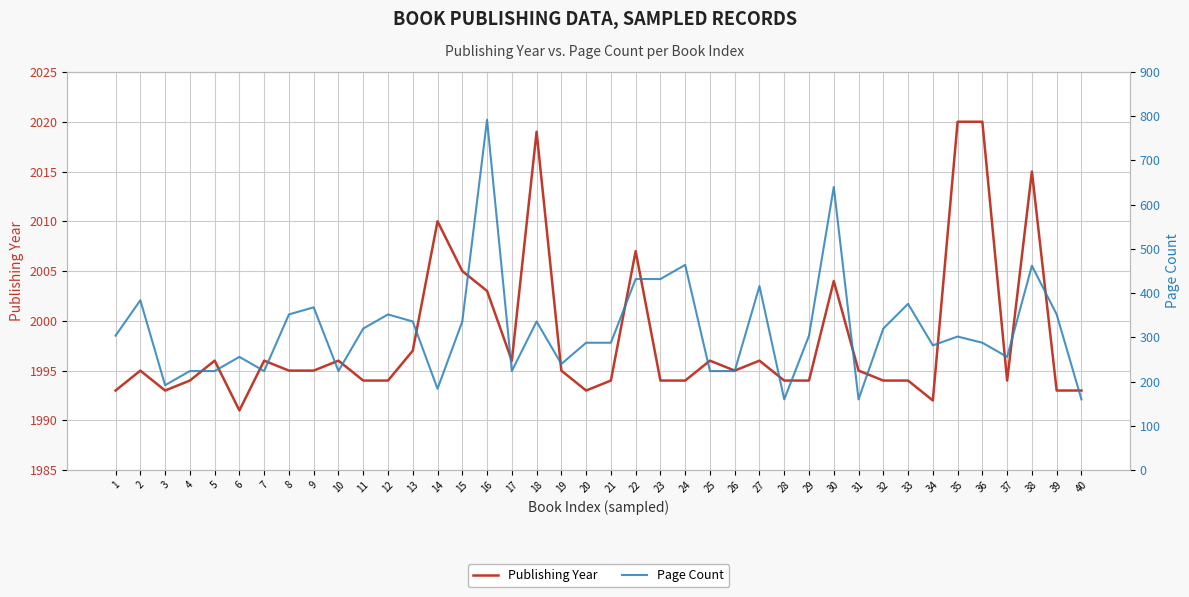

Rank the categories by Publishing Year value from lowest to highest.

6, 34, 1, 3, 20, 39, 40, 4, 11, 12, 21, 23, 24, 28, 29, 32, 33, 37, 2, 8, 9, 19, 26, 31, 5, 7, 10, 17, 25, 27, 13, 16, 30, 15, 22, 14, 38, 18, 35, 36